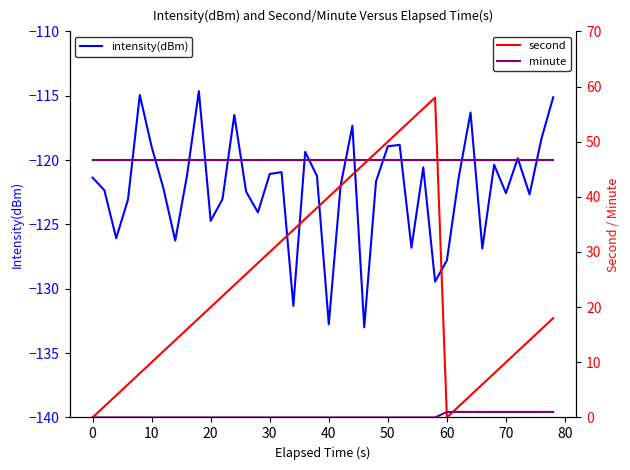

Does the chart display data point markers on the line(s)?

No